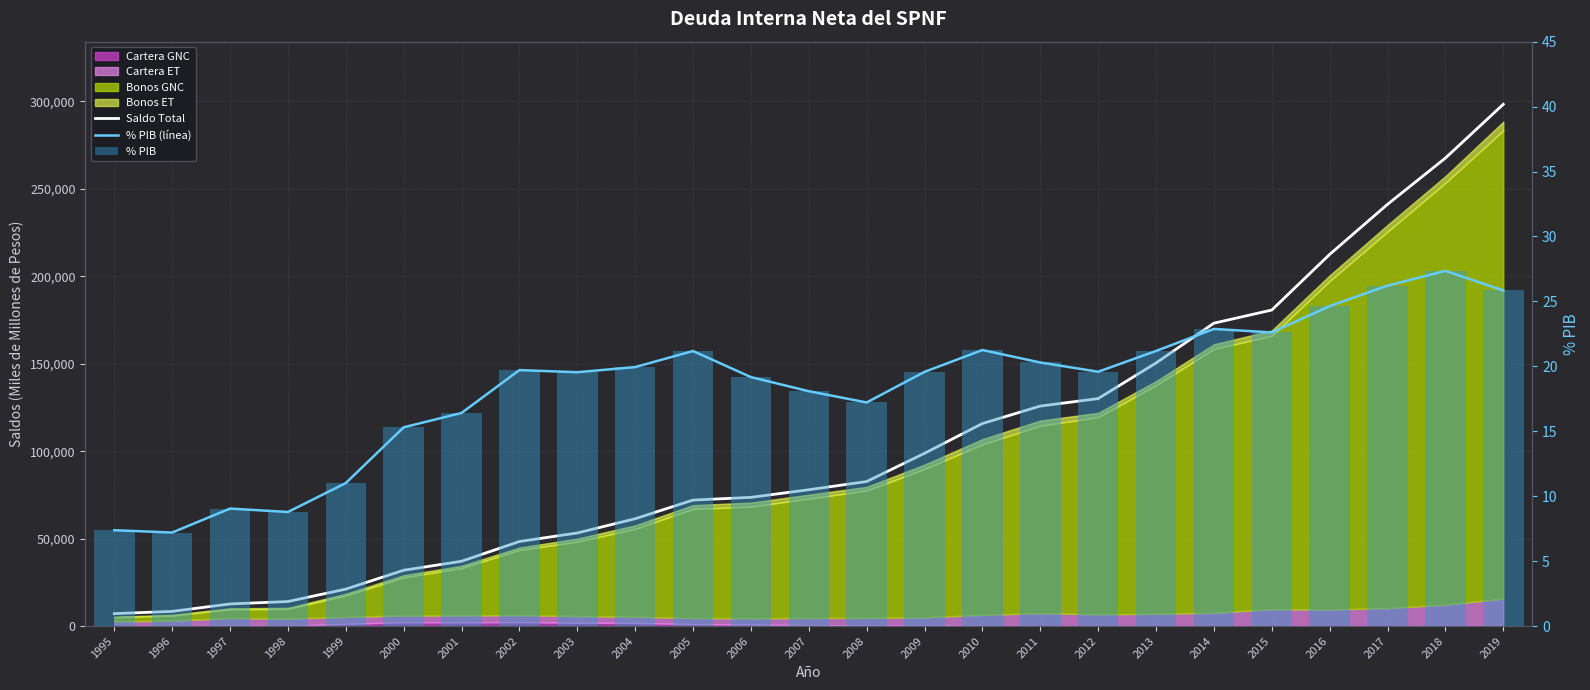

Where is % PIB nearest to the value 17?

2008